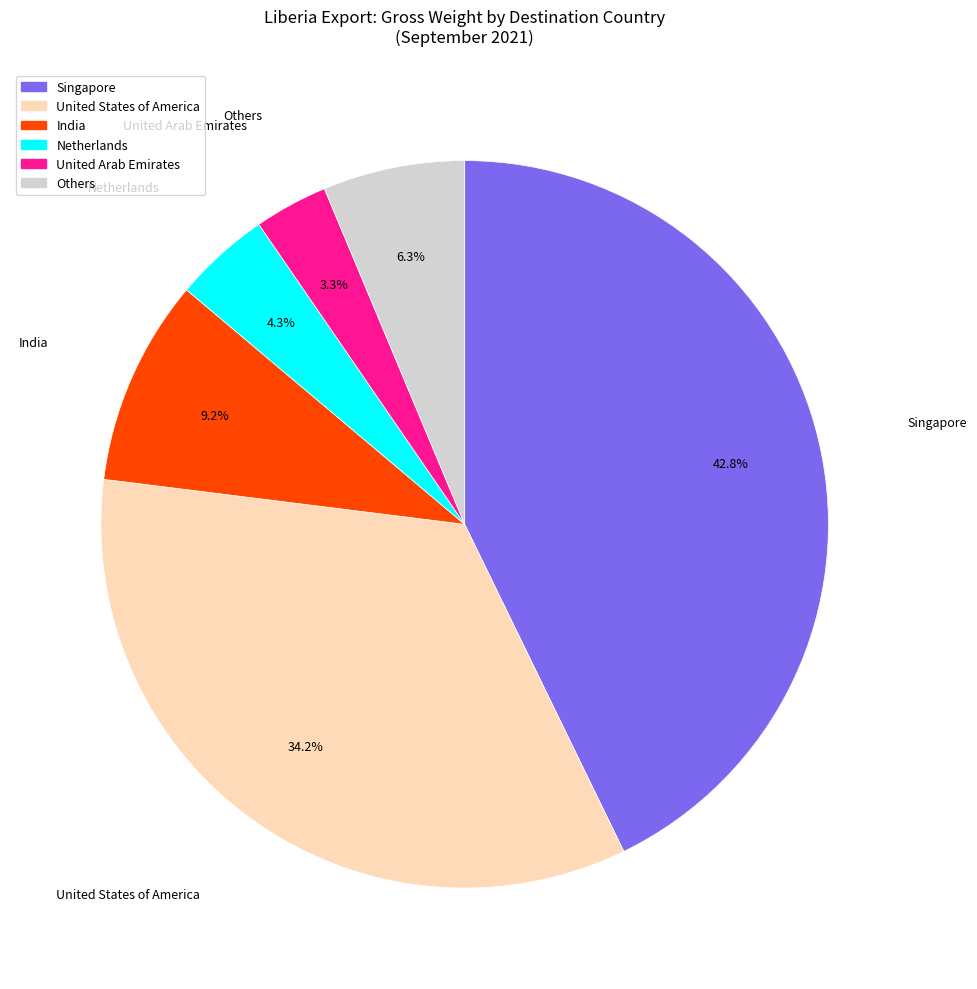

Does any single category account for the majority?

No